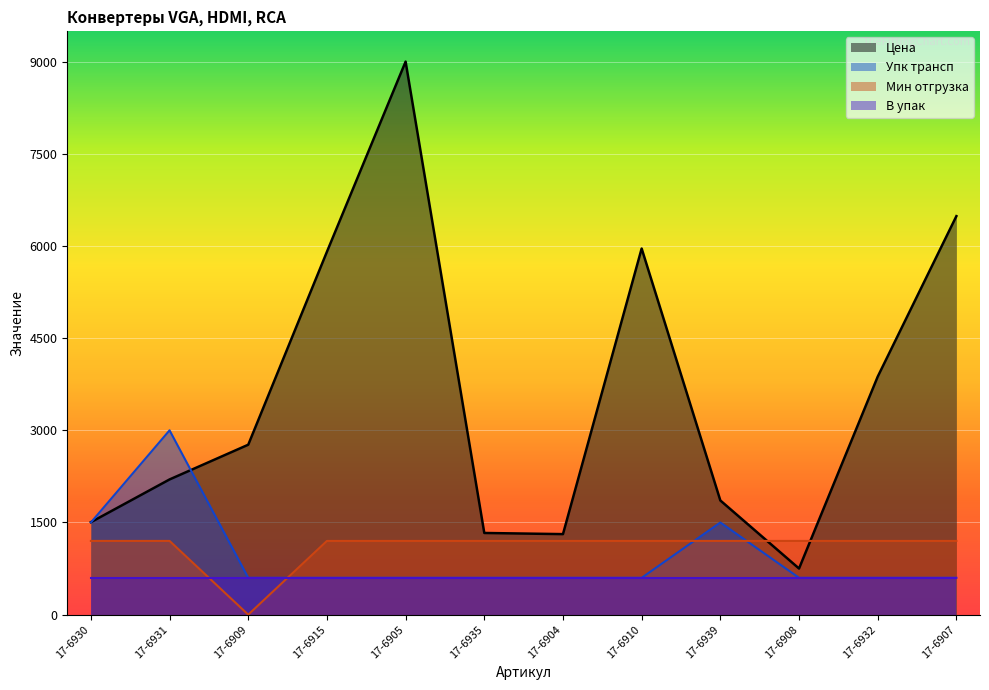

What is the label of the 10th point from the right?

17-6909